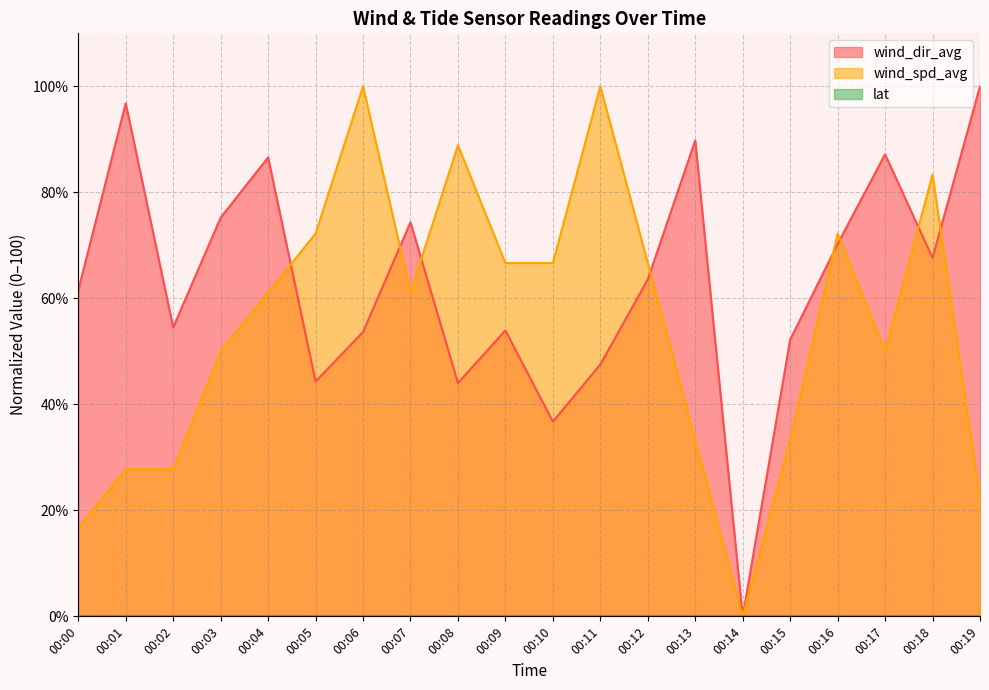

What is the approximate value of wind_dir_avg at 00:16?

70.3